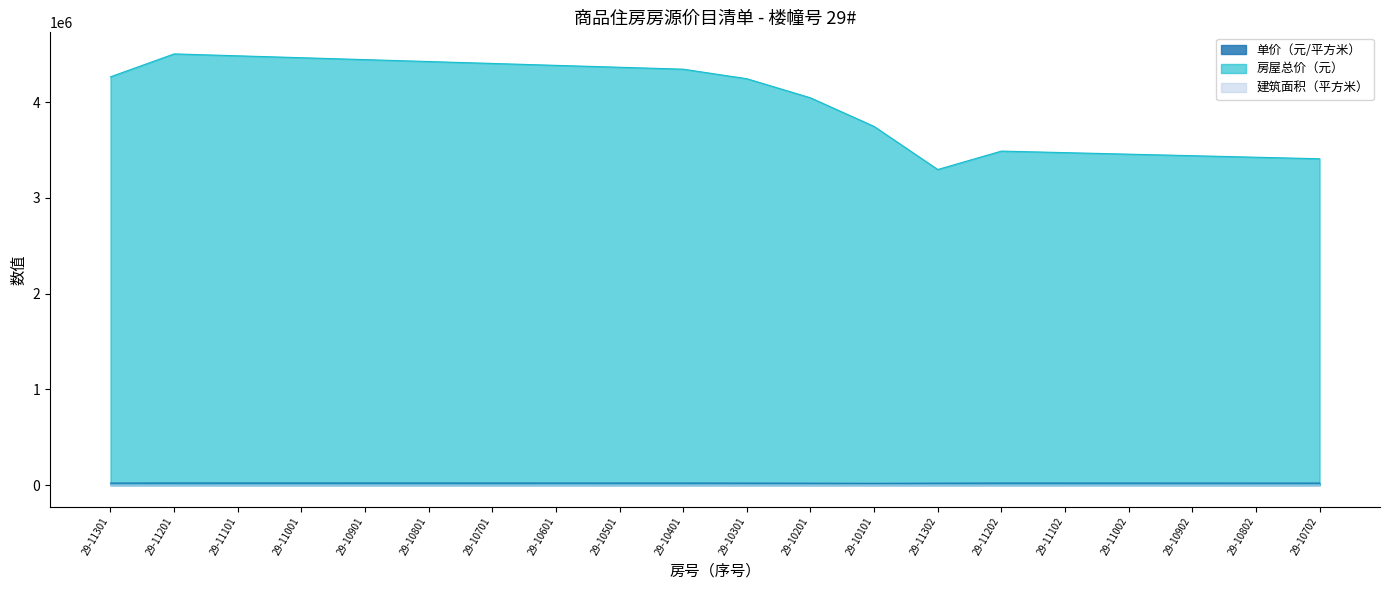

How many lines are shown in the chart?

3